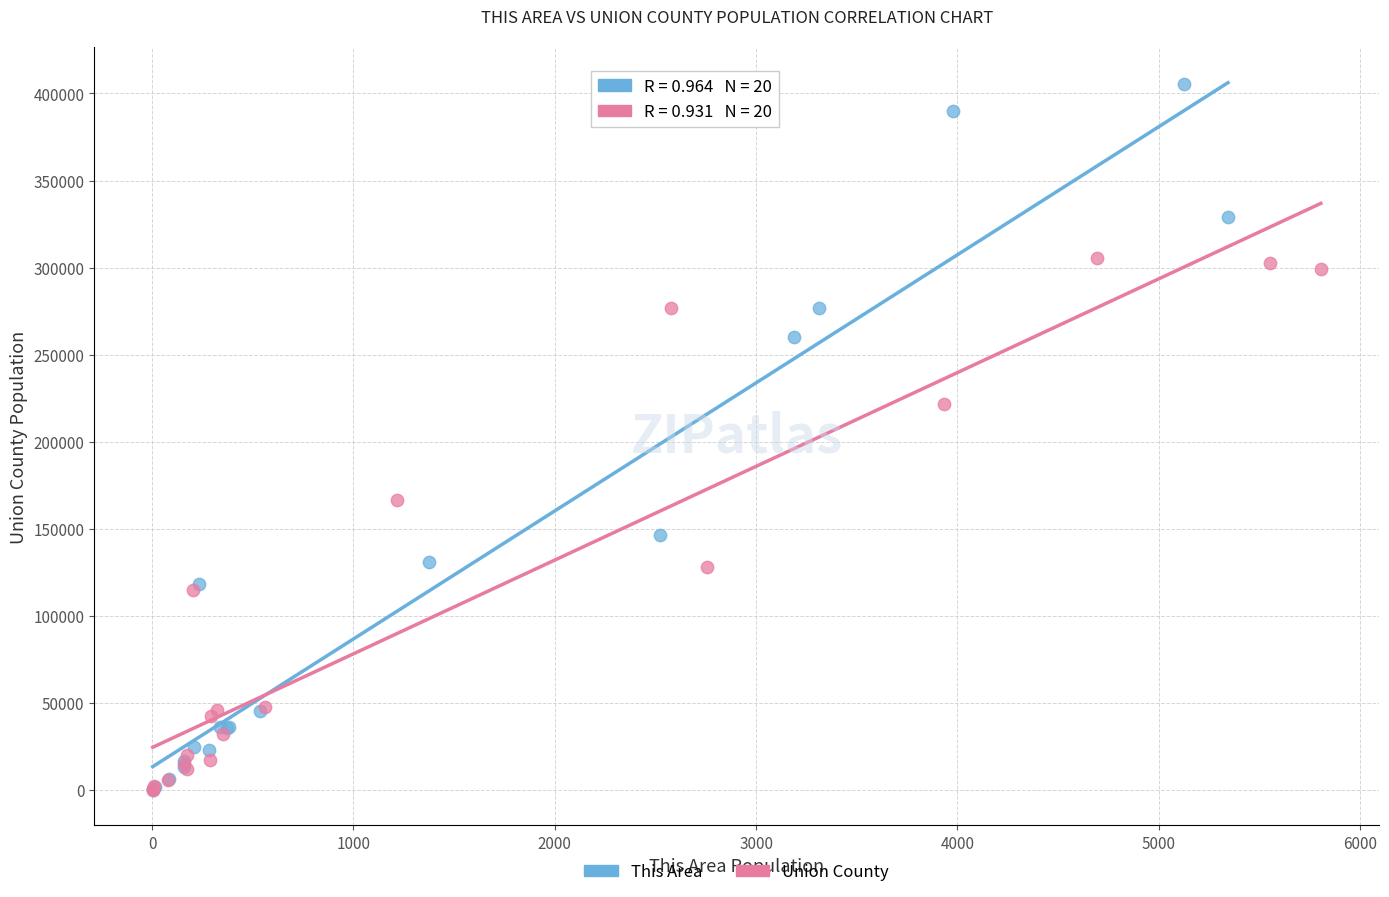

Which series contains the highest Y value?

This Area